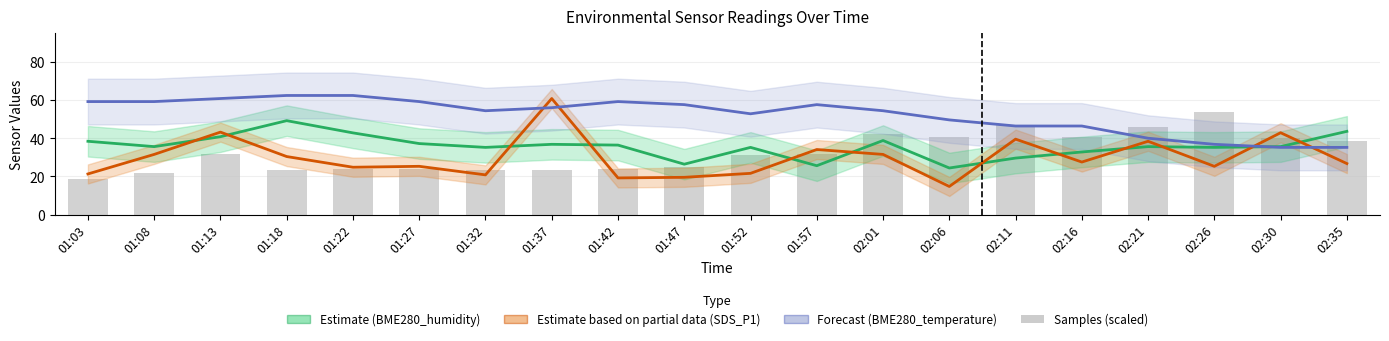

Does the chart contain stacked bars?

No